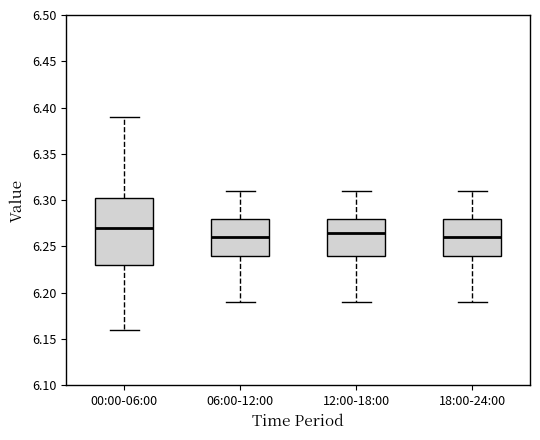

Reading left to right, read every box against the y-axis: the position of its median line, the range the box covers, and the ends of its whiskers. The values are not printed on the chart, so give them approximately, as read against the axis.

00:00-06:00: median 6.270, box 6.230 to 6.305, whiskers 6.160 to 6.390
06:00-12:00: median 6.260, box 6.240 to 6.280, whiskers 6.190 to 6.310
12:00-18:00: median 6.265, box 6.240 to 6.280, whiskers 6.190 to 6.310
18:00-24:00: median 6.260, box 6.240 to 6.280, whiskers 6.190 to 6.310